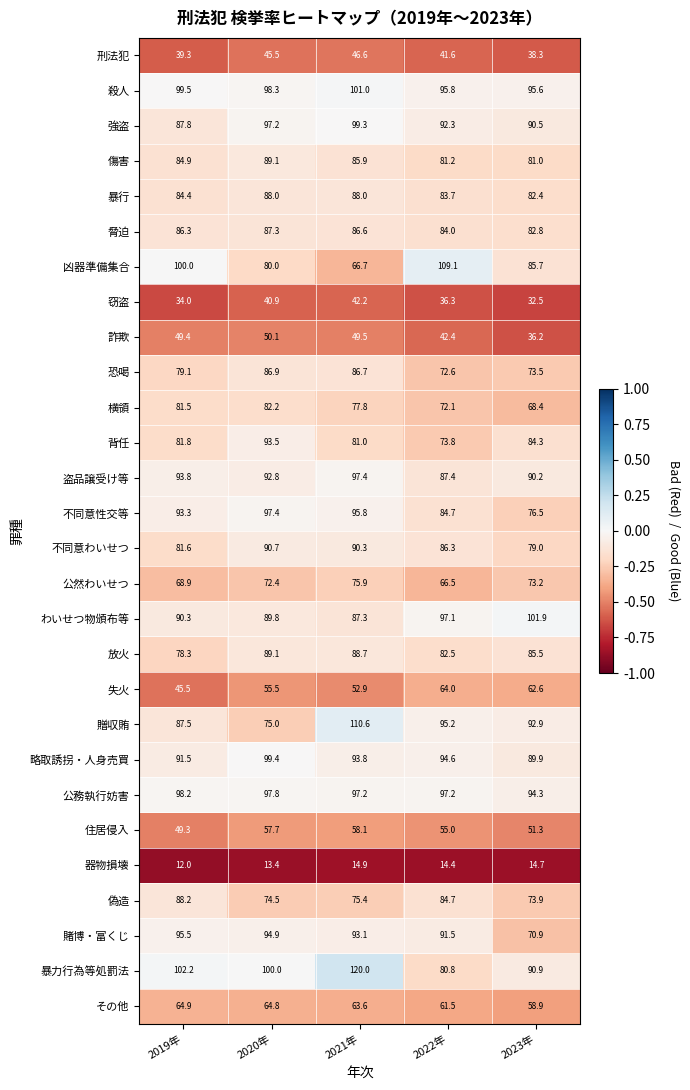

What is the difference between the highest and lowest values at 2020年?

86.6